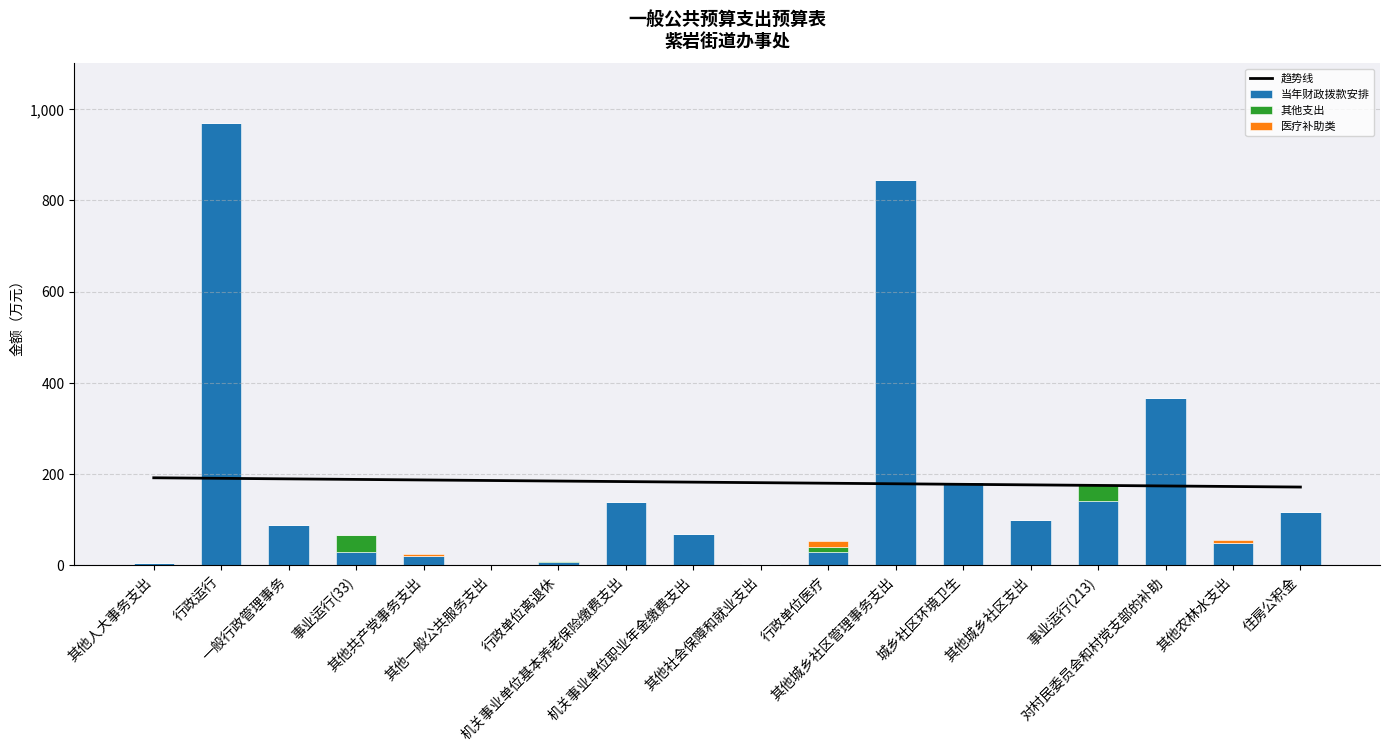

What is the average value of the 医疗补助类 series?

1.3